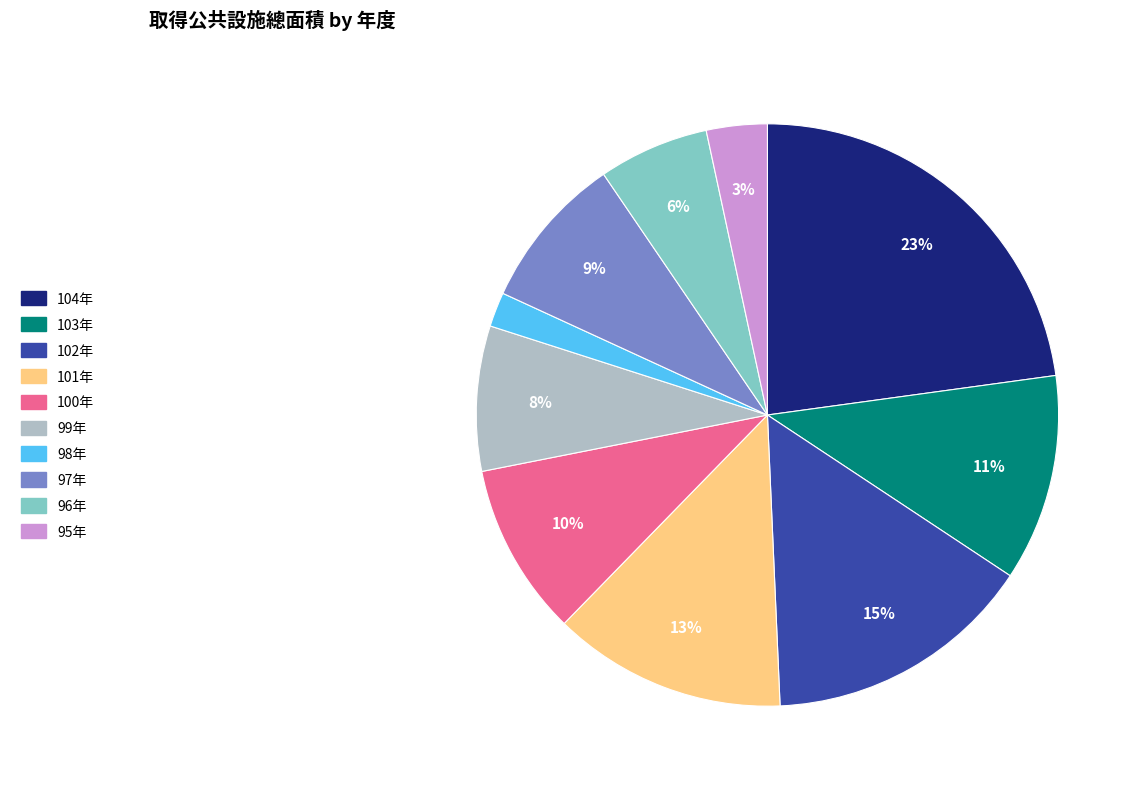

Is the sum of 97年 and 95年 greater than half?

No